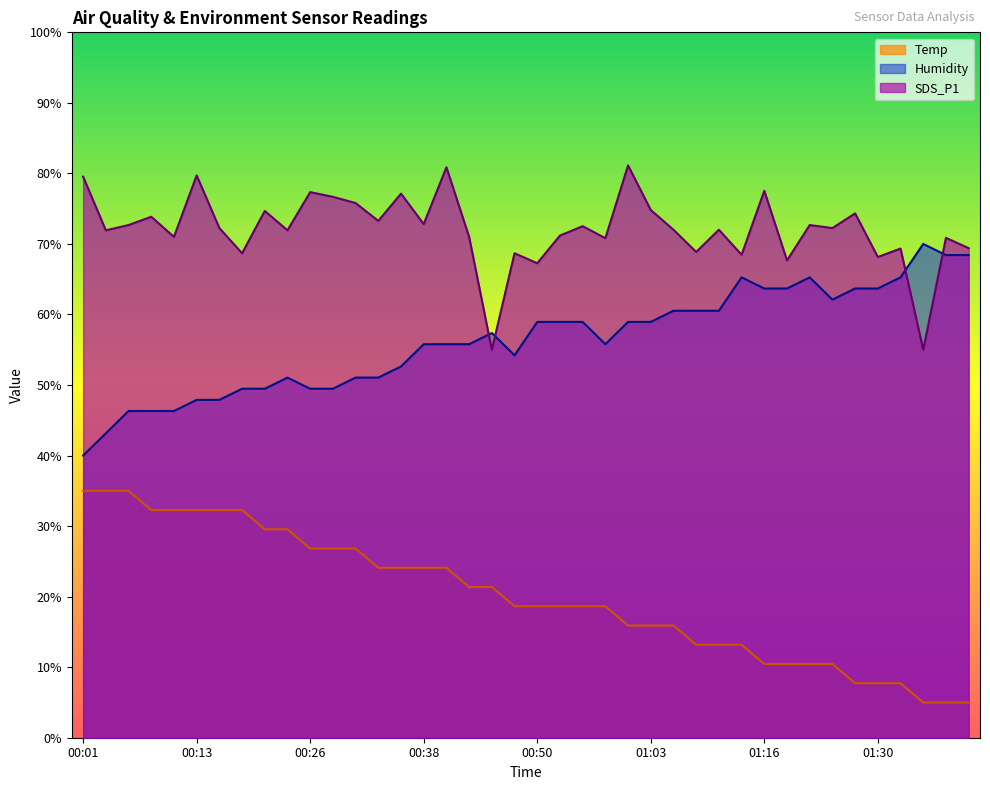

True or false: Temp has a value of 12.0 at 00:53.

False